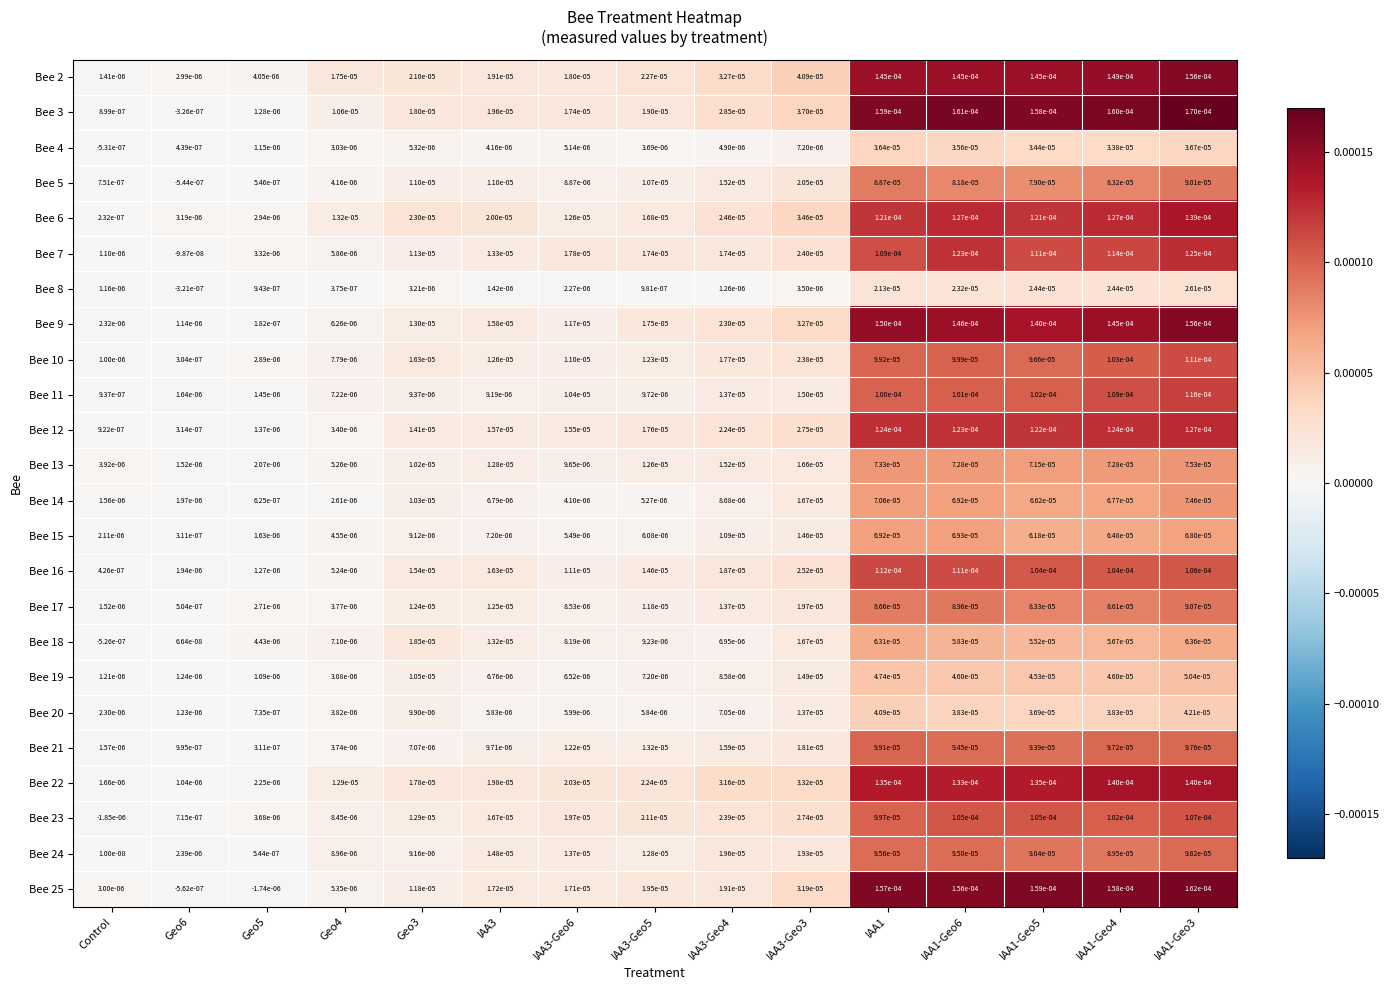

At IAA1-Geo5, list the series in order from smallest to largest.

Bee 8, Bee 4, Bee 20, Bee 19, Bee 18, Bee 15, Bee 14, Bee 13, Bee 5, Bee 17, Bee 24, Bee 21, Bee 10, Bee 11, Bee 16, Bee 23, Bee 7, Bee 6, Bee 12, Bee 22, Bee 9, Bee 2, Bee 3, Bee 25